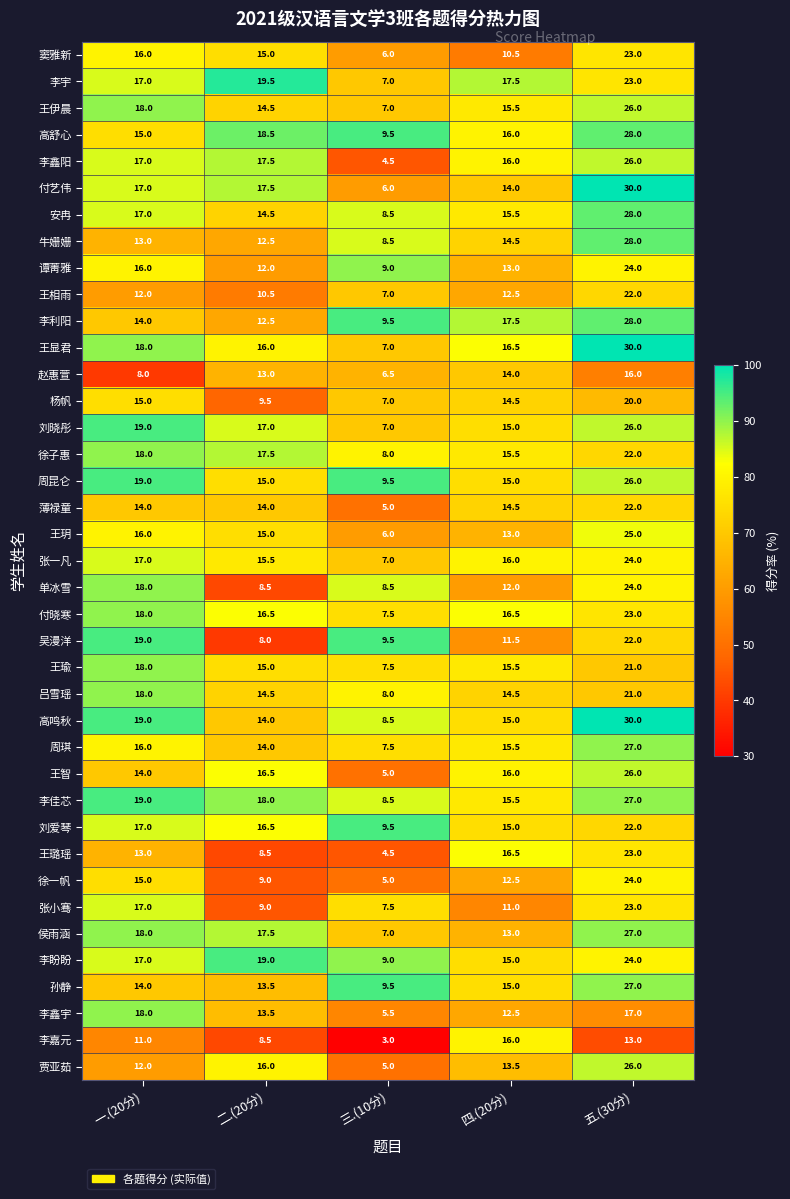

True or false: 贾亚茹 has a value of 12.0 at 一.(20分).

True